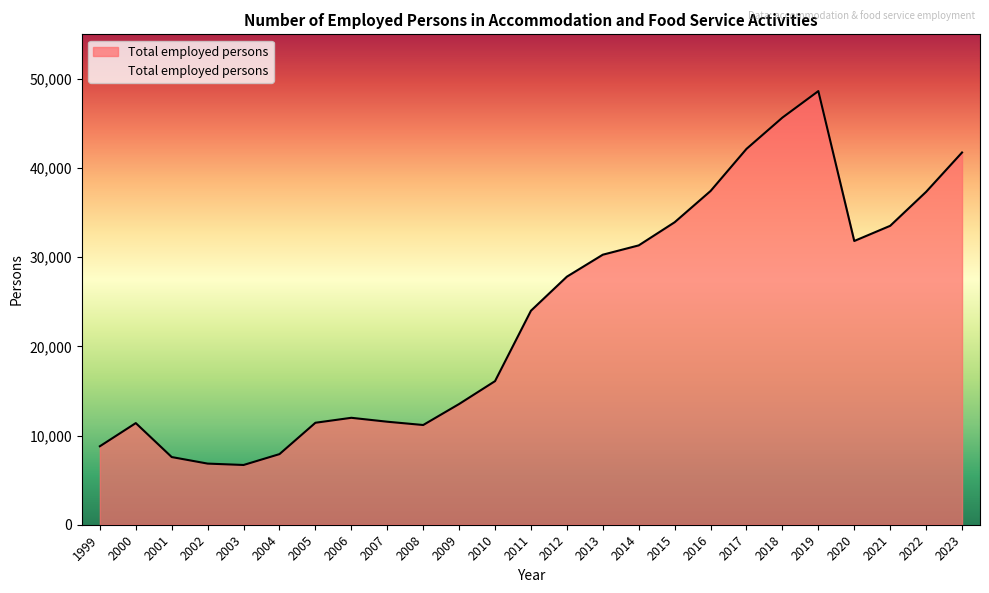

What is the difference between the maximum and minimum values?

41933.0